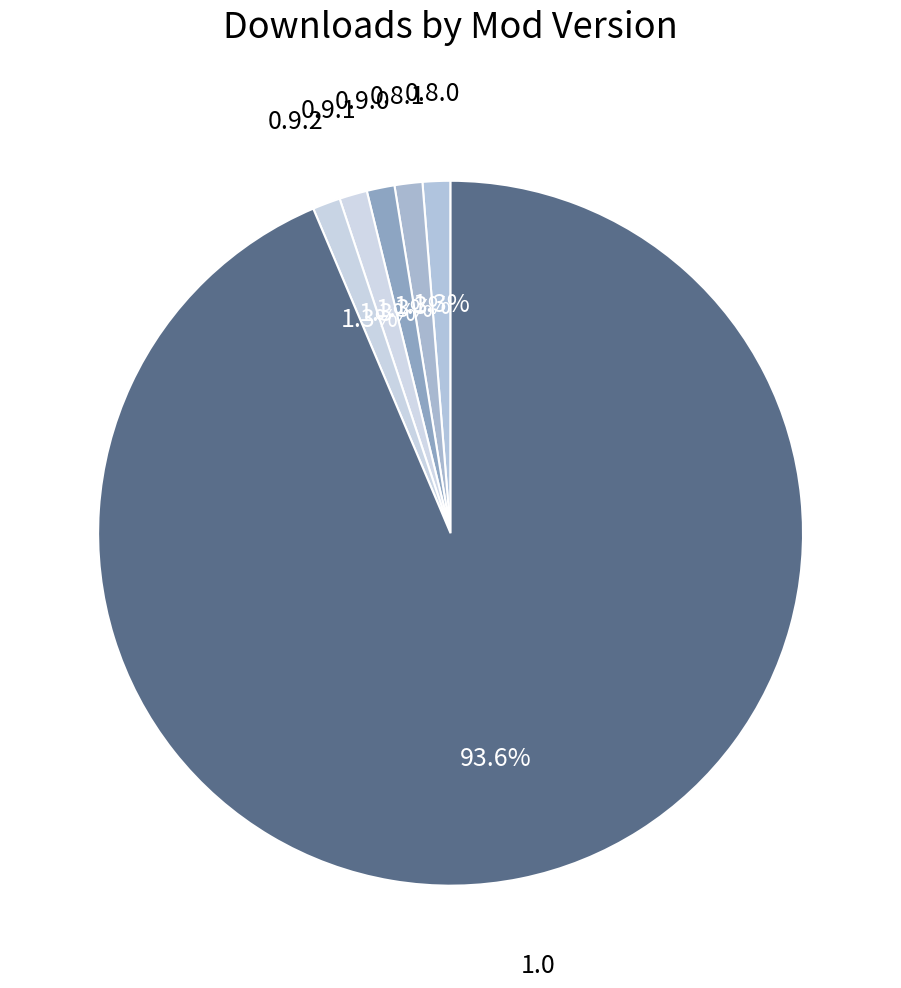

Which slice is the smallest?

0.8.0